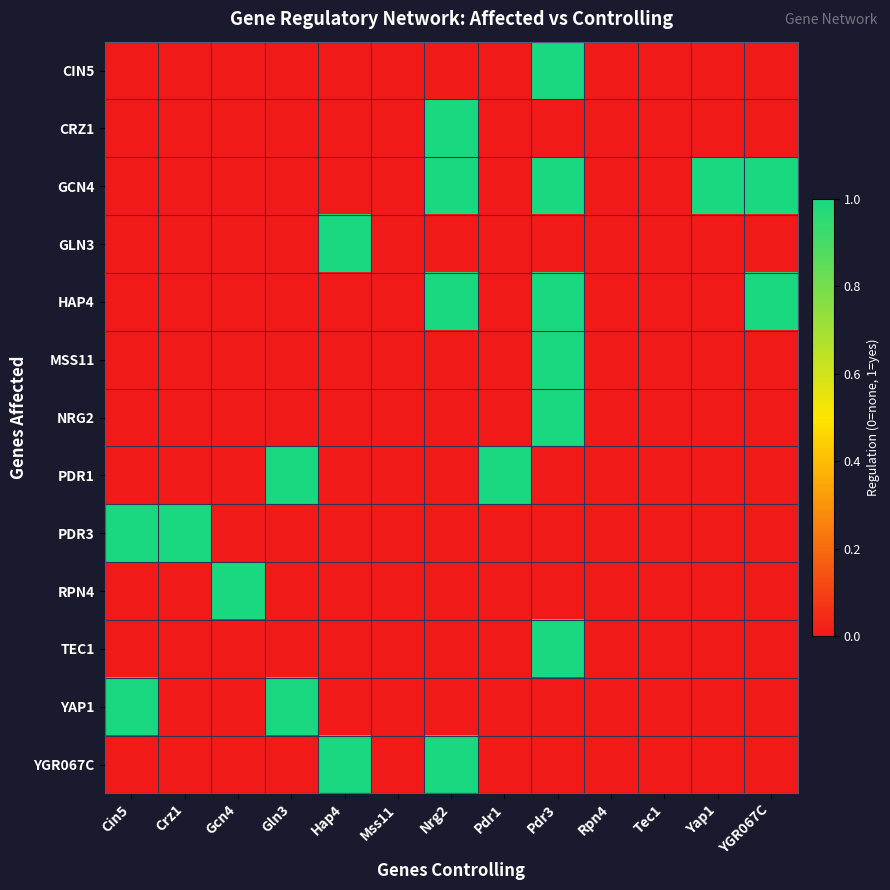

Between Nrg2 and Pdr3, which is larger?

Pdr3